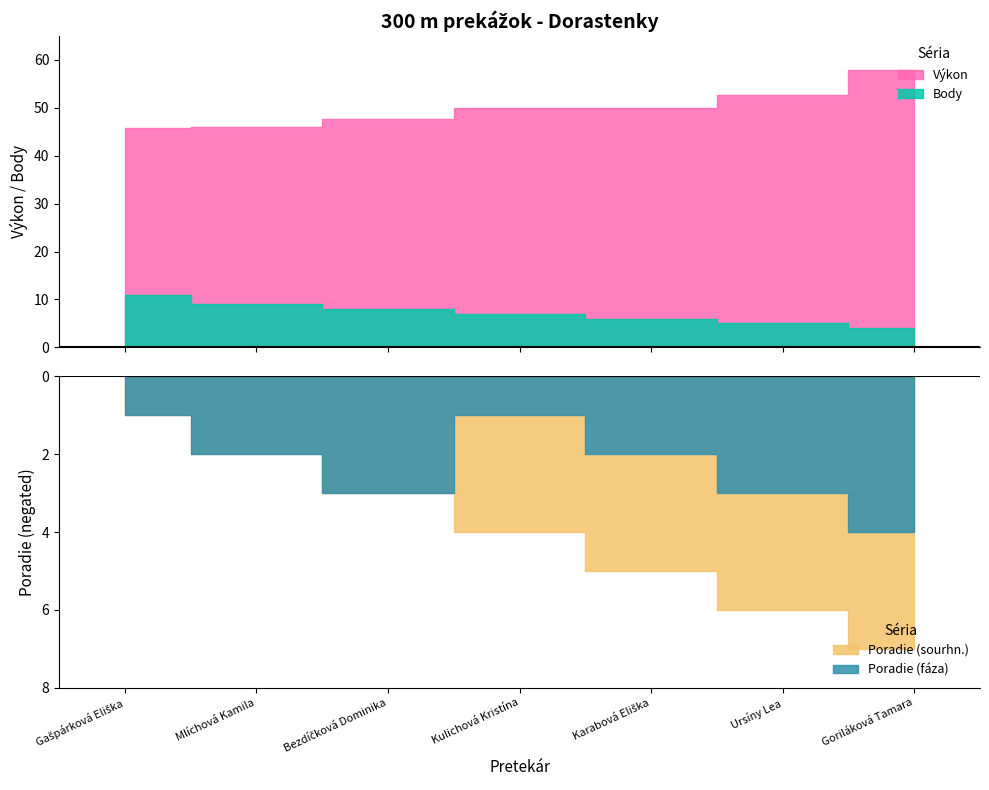

Which series has the largest total across all categories?

Výkon